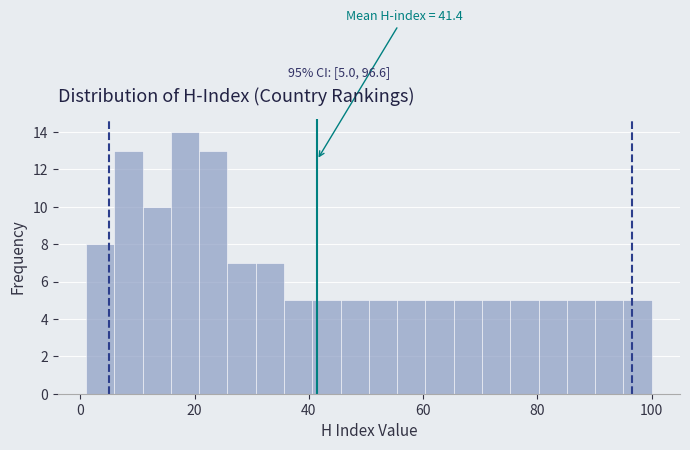

Around what value on the x-axis is the tallest bar? Give the approximate position of its centre, as read against the axis.

18